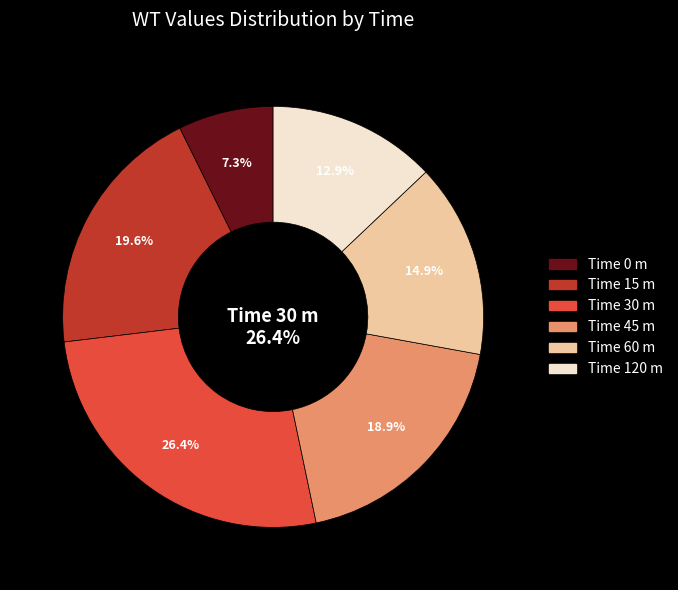

The 0 slice represents 7% of the pie. True or false?

True